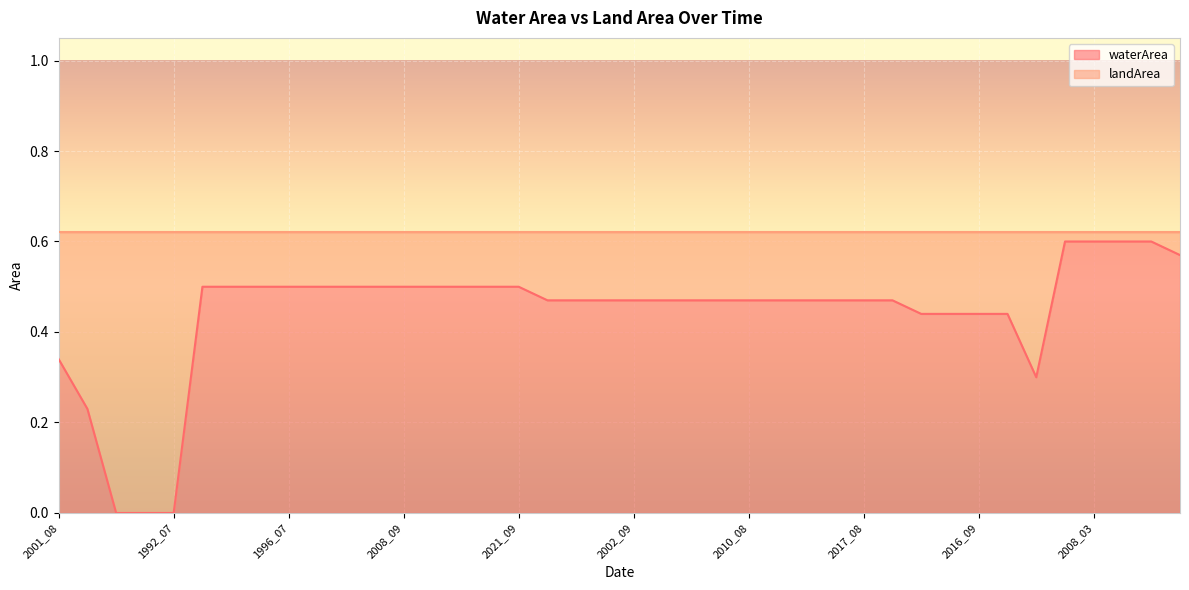

What position from the right is 2016_04?

1